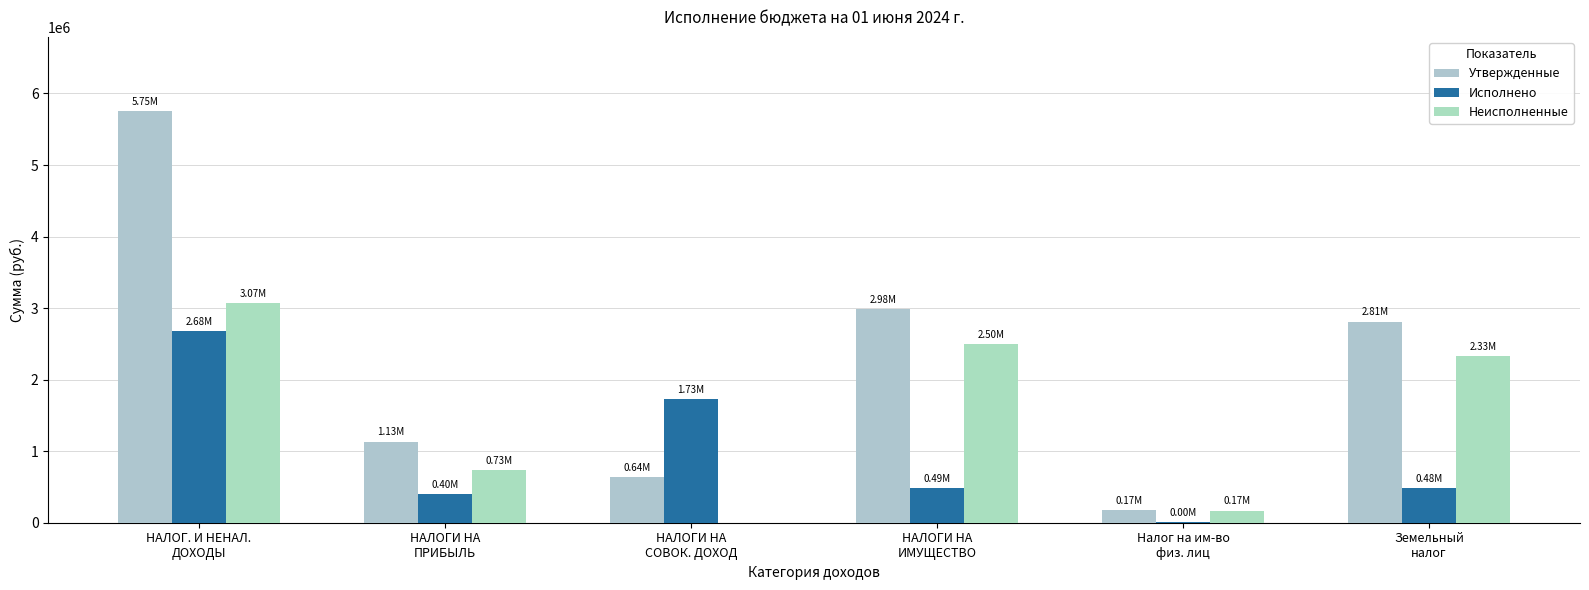

How many groups of bars are there?

6